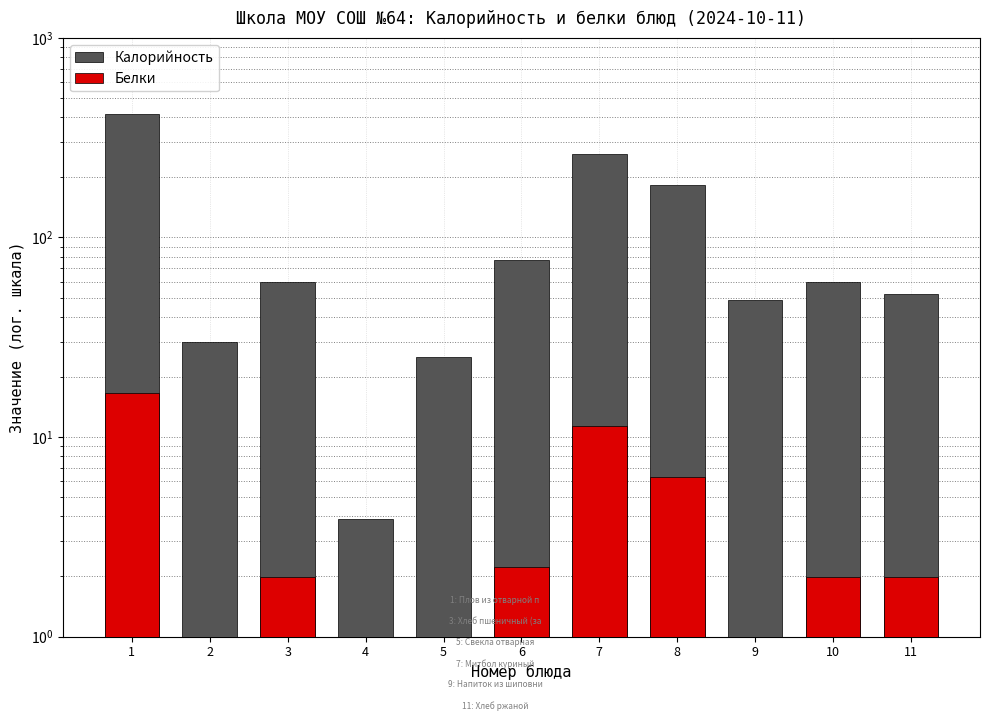

Where does the Калорийность series first go above 59?

1